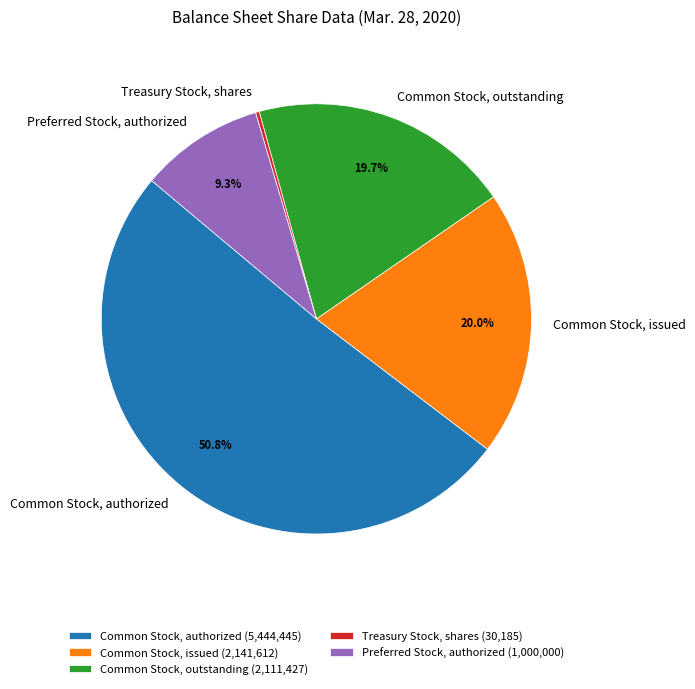

Is it true that Preferred Stock, authorized is 9% of the pie?

True